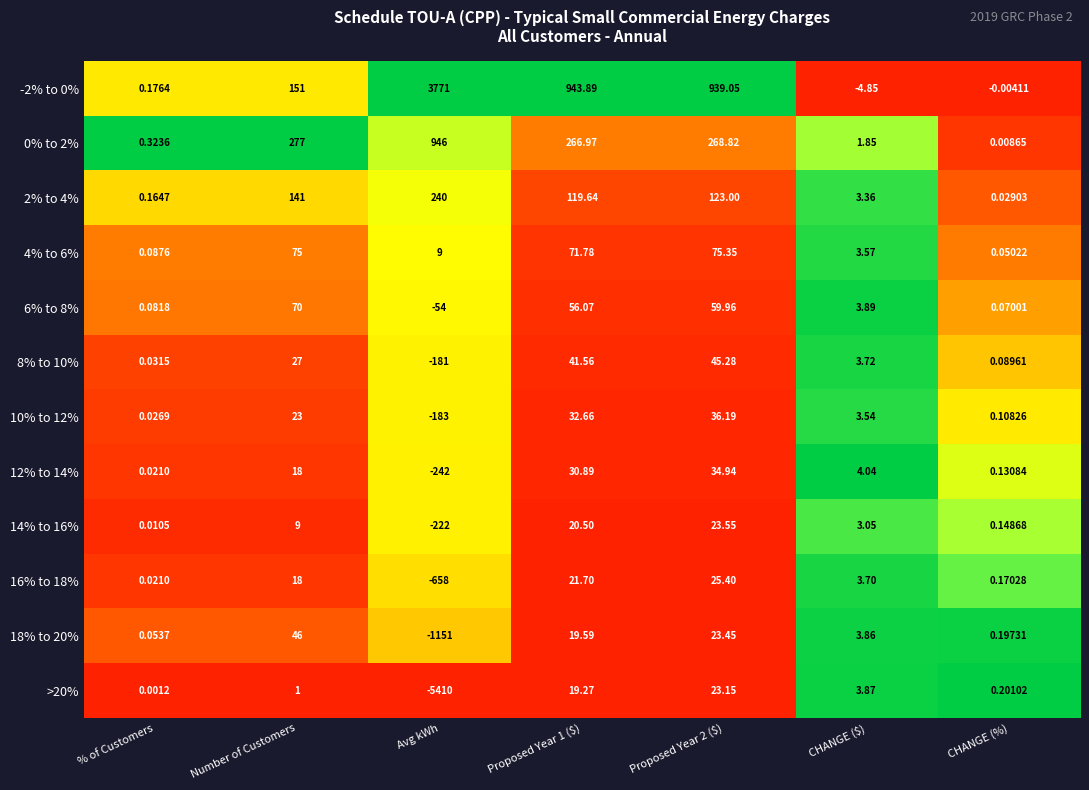

What is the spread (max minus min) of values at Proposed Year 2 ($)?

915.9